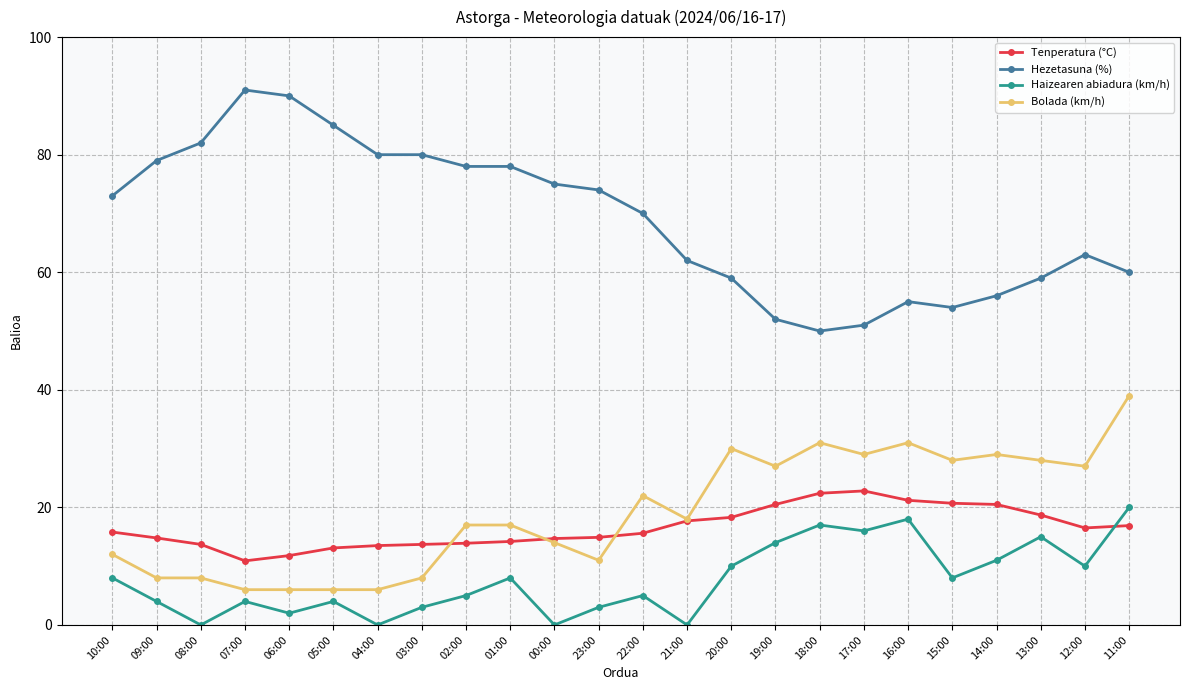

What is the sum of the Hezetasuna (%) values at 19:00 and 02:00?

130.0